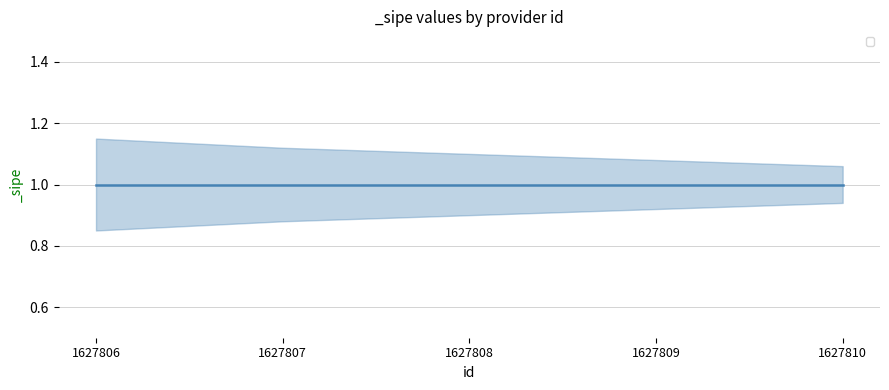

How many lines are shown in the chart?

3